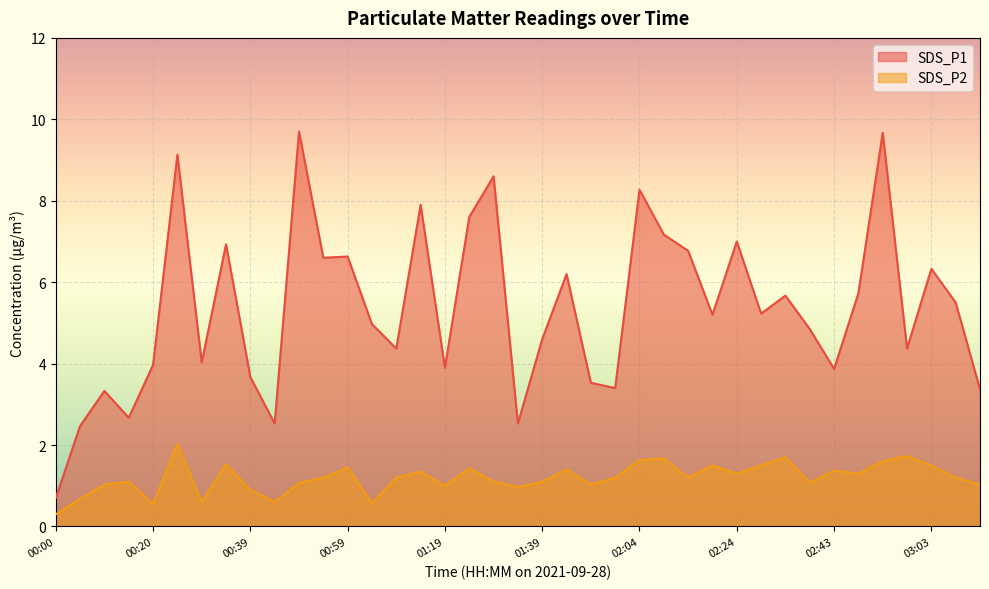

How many series are shown in this chart?

2